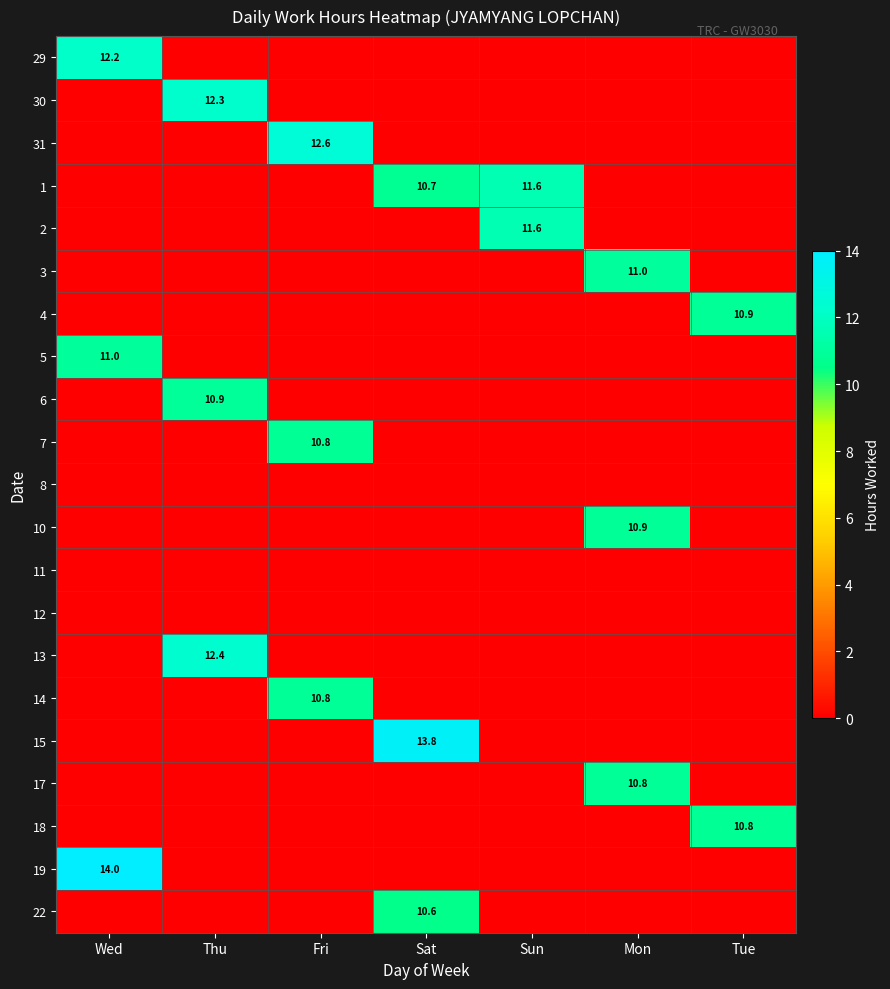

True or false: 1 has a value of 17.1 at Sun.

False